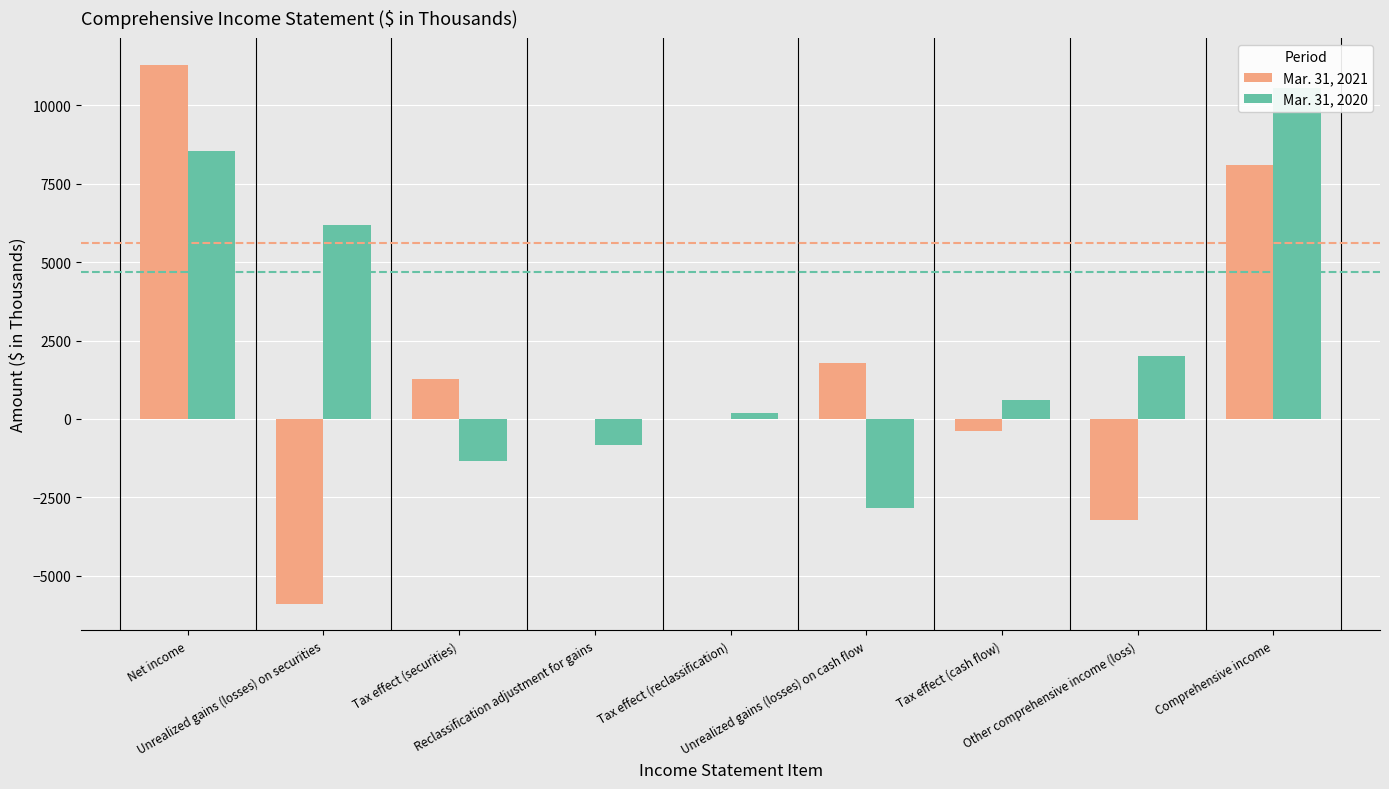

What is the difference between the Mar. 31, 2020 values at Reclassification adjustment for gains and Unrealized gains (losses) on securities?

7003